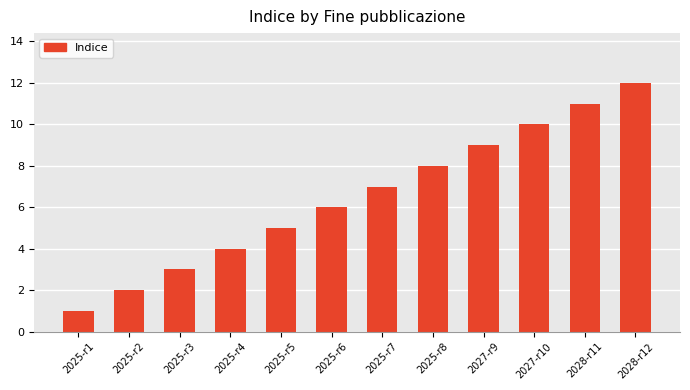

Reading left to right, what are all the values shown in this chart?

2025-r1=1	2025-r2=2	2025-r3=3	2025-r4=4	2025-r5=5	2025-r6=6	2025-r7=7	2025-r8=8	2027-r9=9	2027-r10=10	2028-r11=11	2028-r12=12